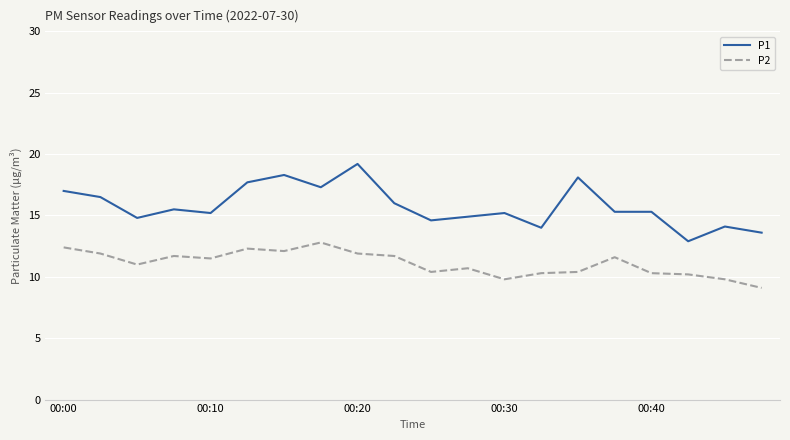

True or false: P2 and P1 intersect in this chart.

False